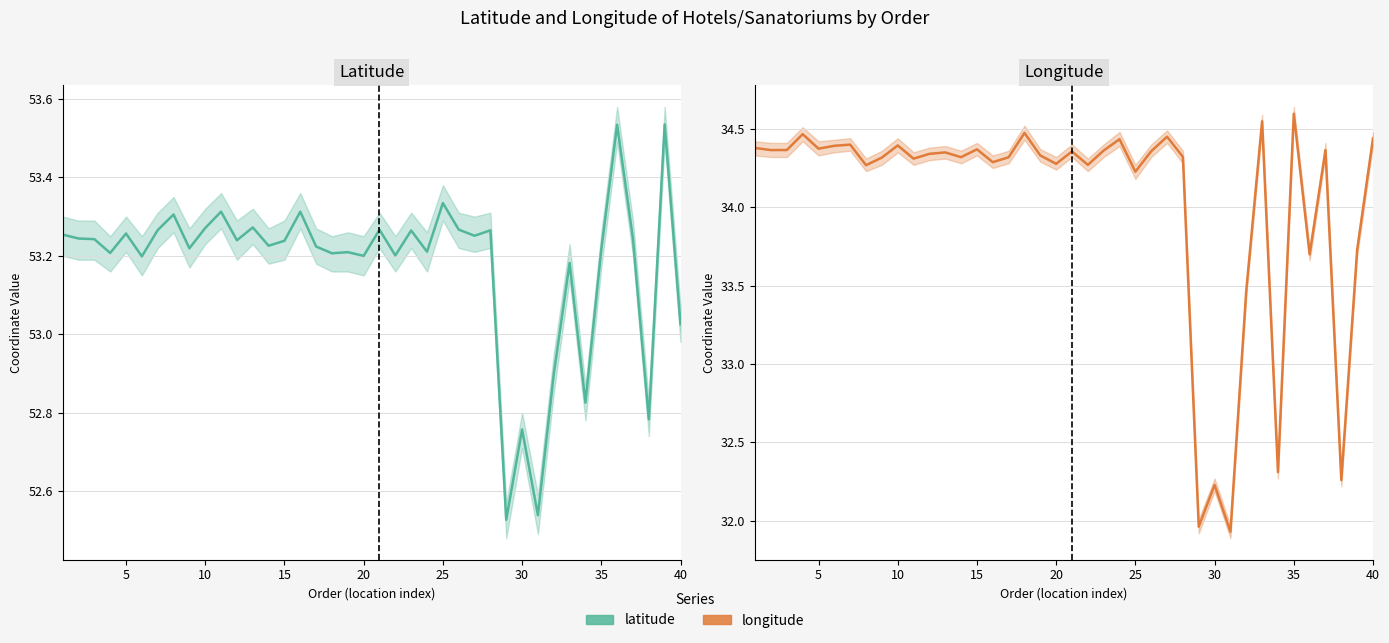

What are all the series names shown in the legend?

latitude, longitude